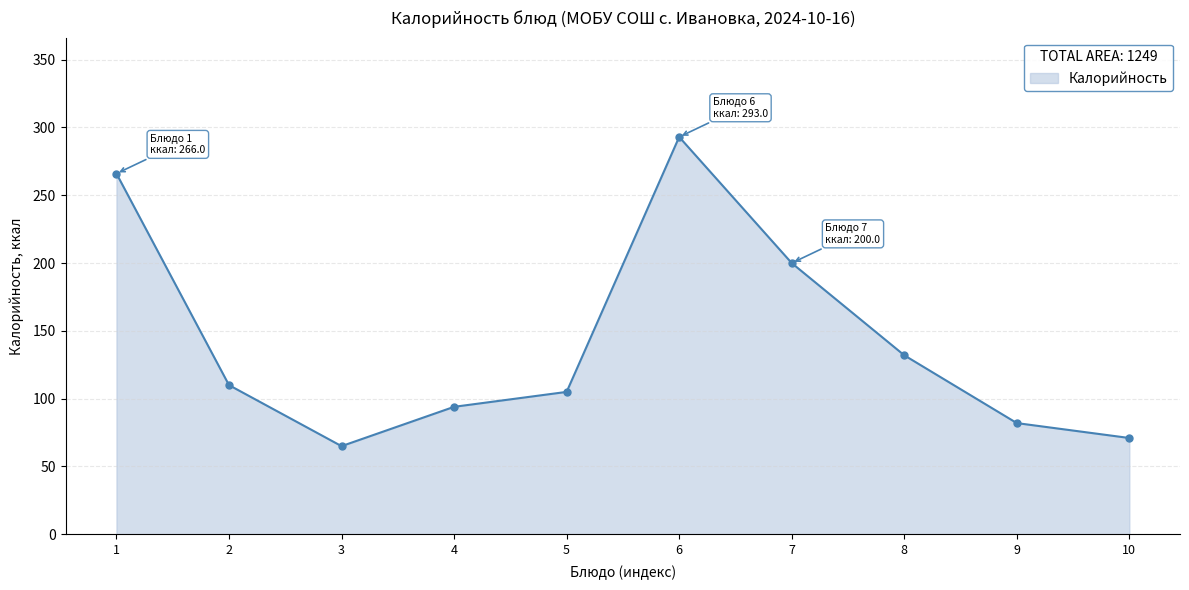

The value at 7 is 63. True or false?

False